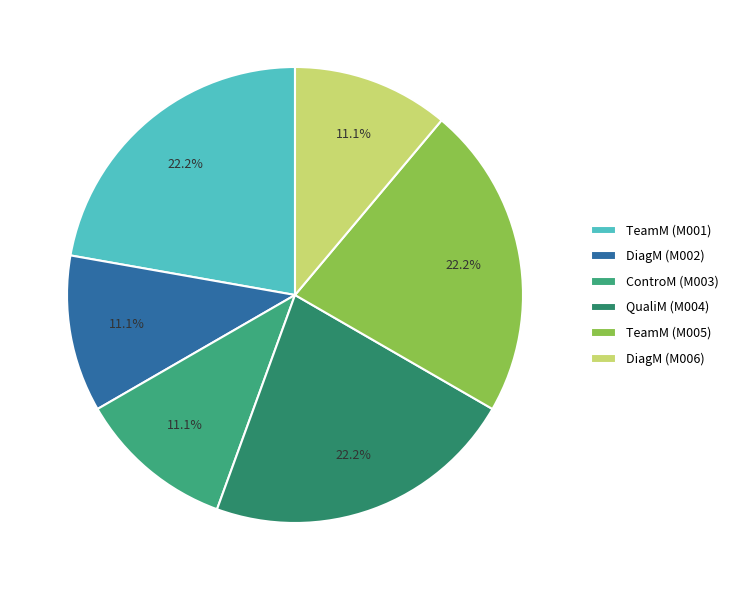

How many segments does this pie chart have?

6